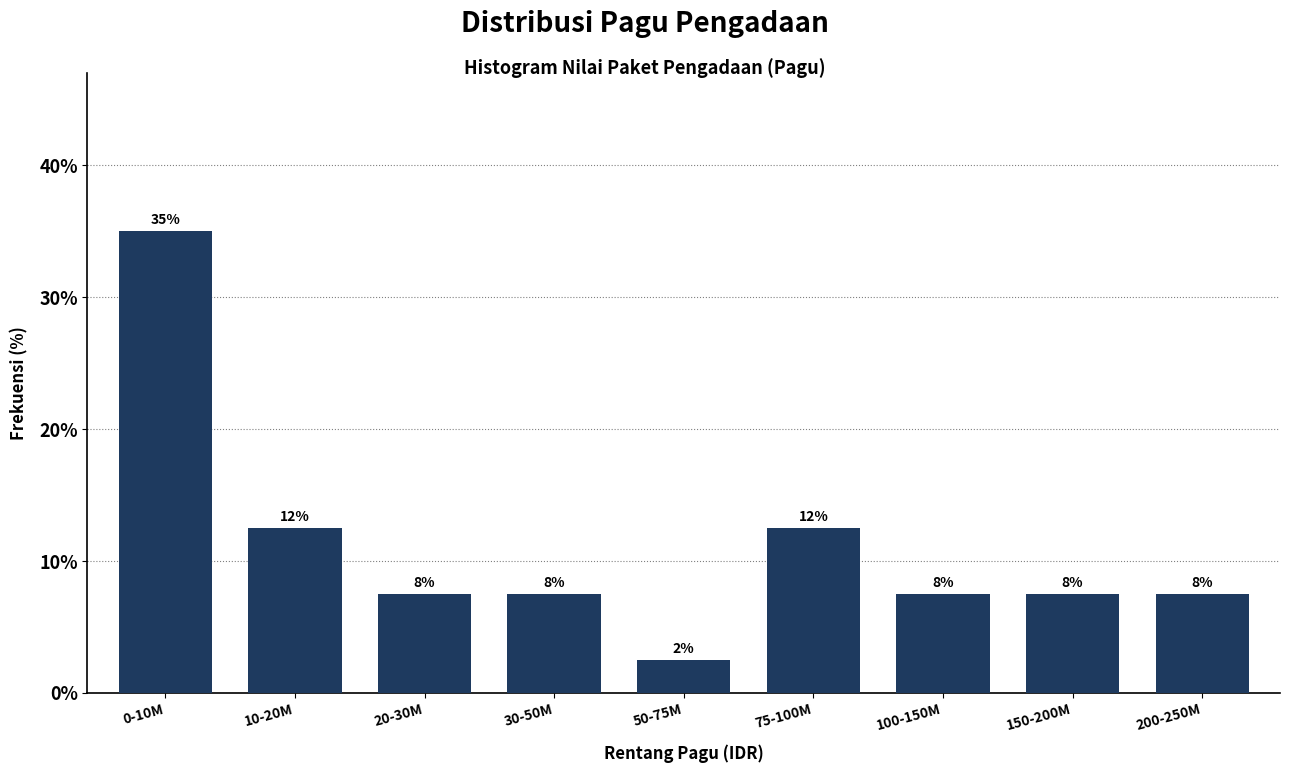

Does the chart contain any negative values?

No